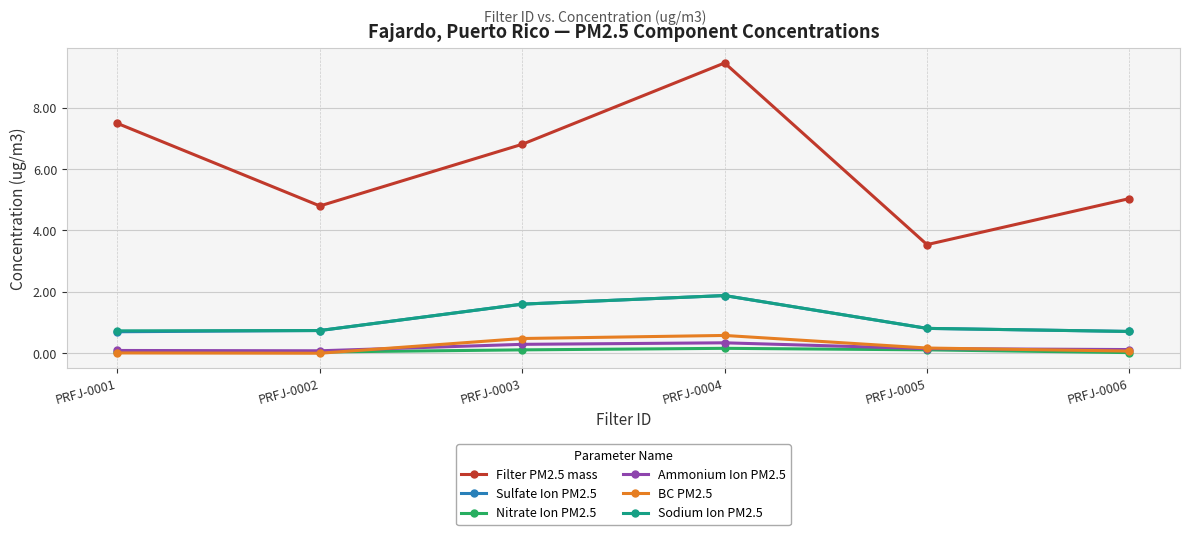

The Nitrate Ion PM2.5 series shows 0.1 at PRFJ-0003. True or false?

True